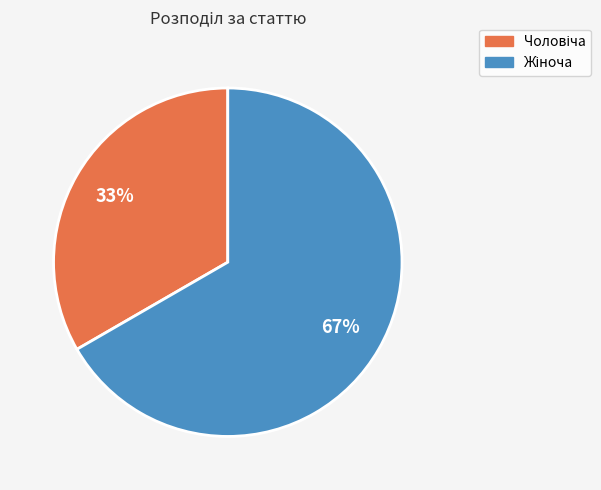

Is there a majority slice in this chart?

Yes